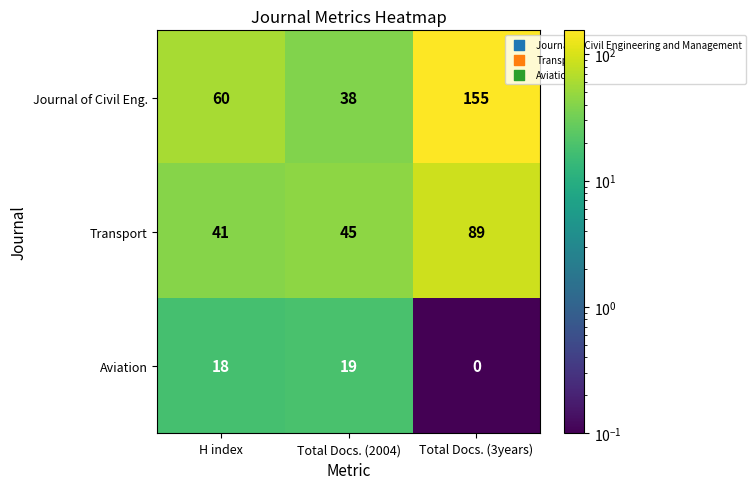

Reading left to right, transcribe all the data shown in this chart.

Journal of Civil Eng.: 60	38	155
Transport: 41	45	89
Aviation: 18	19	0